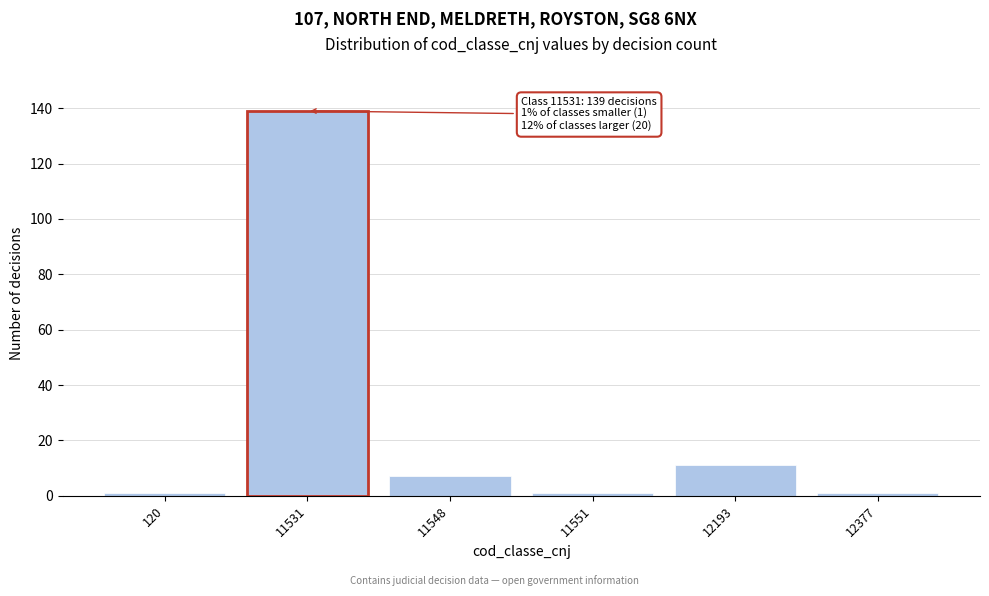

Reading left to right, extract all data points from this chart.

1	7	1	11	1